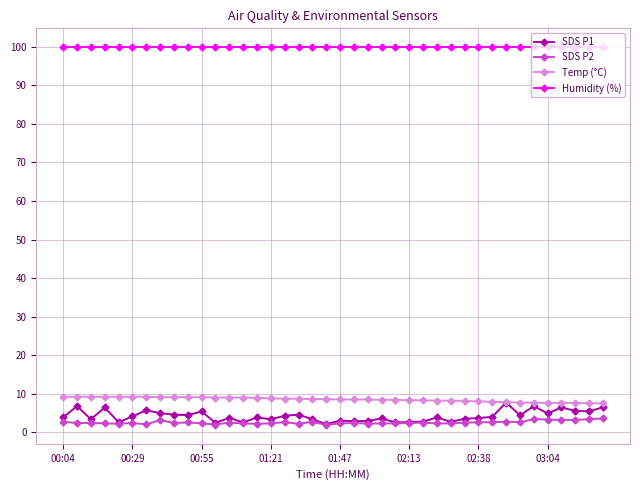

At how many categories does at least one series exceed 80?

40